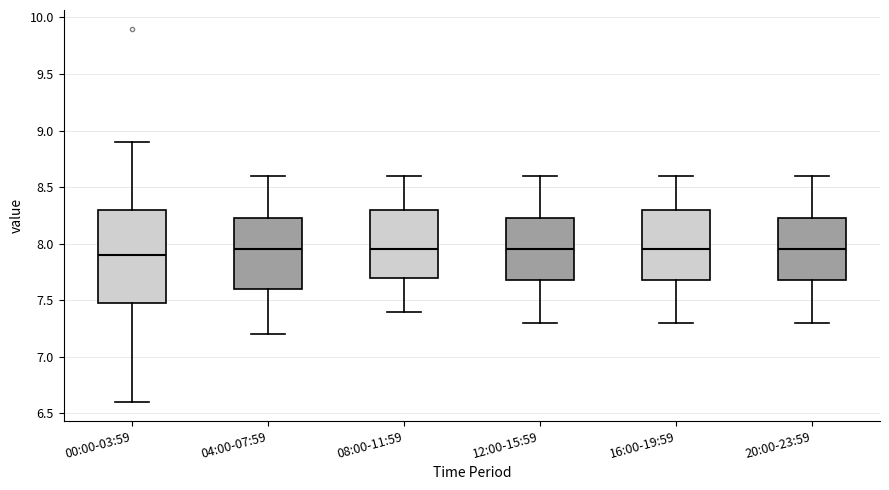

Comparing the boxes themselves (not the whiskers), which one is the tallest?

00:00-03:59